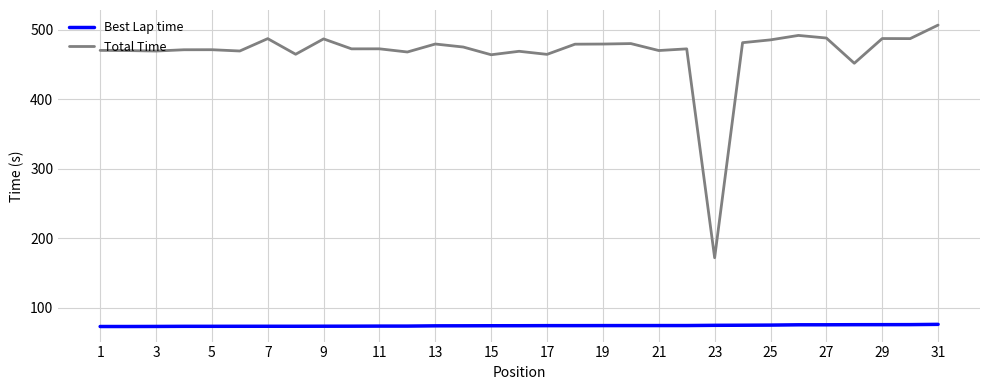

True or false: Best Lap time and Total Time intersect in this chart.

False